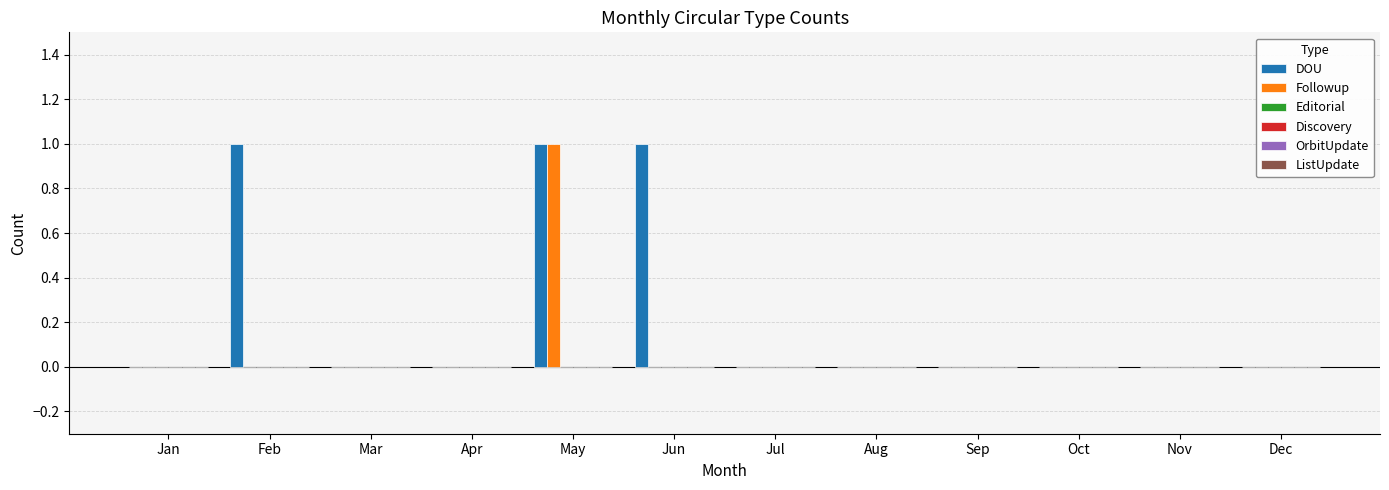

Which series has the largest total across all categories?

DOU